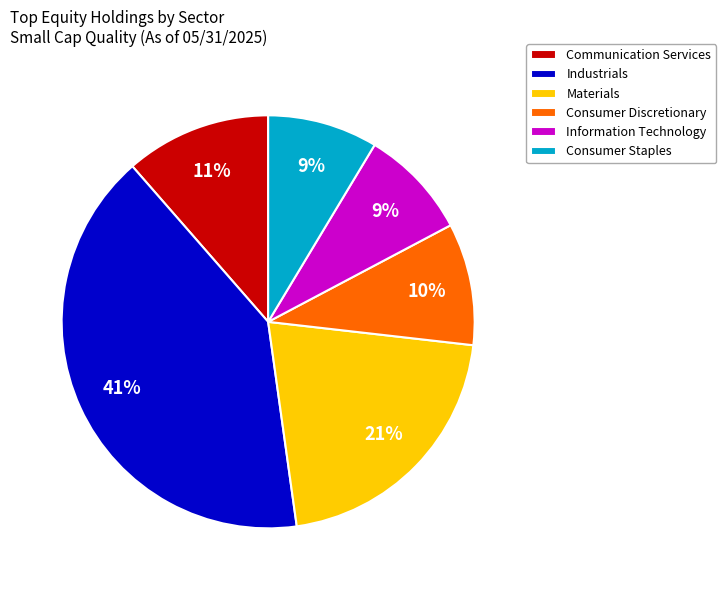

Approximately how many times larger is the value at Information Technology compared to Consumer Discretionary?

0.9